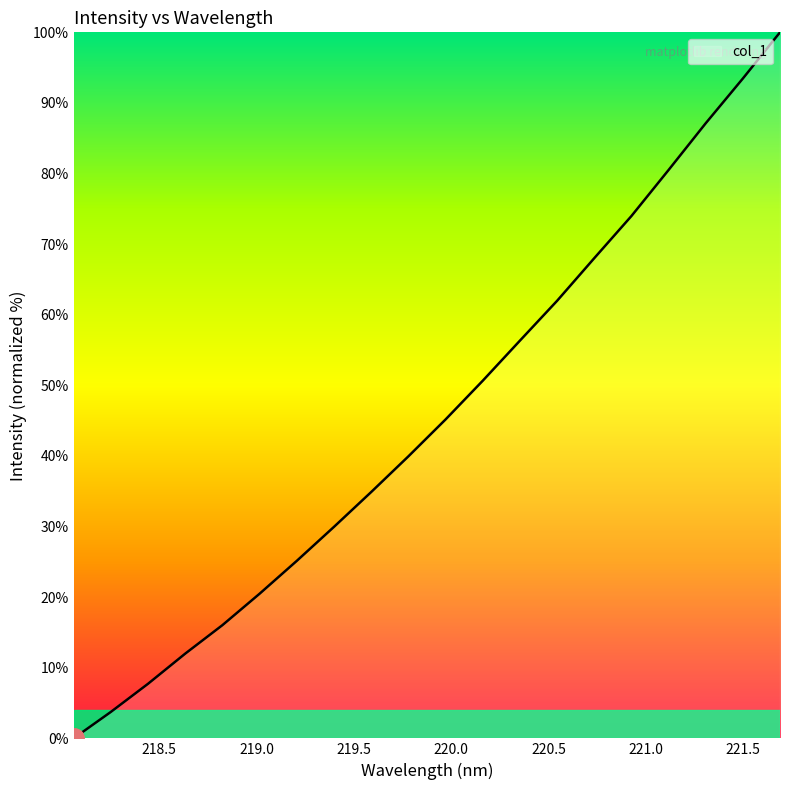

What is the difference between the maximum and minimum values?

100.0